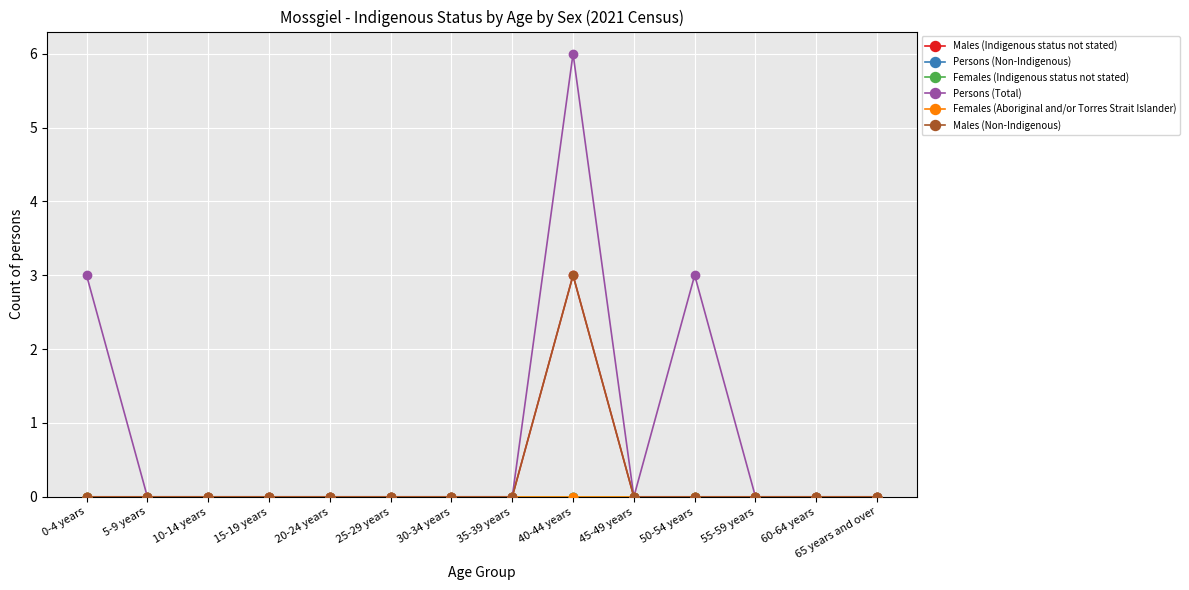

True or false: Persons (Total) and Persons (Non-Indigenous) cross at least once.

False